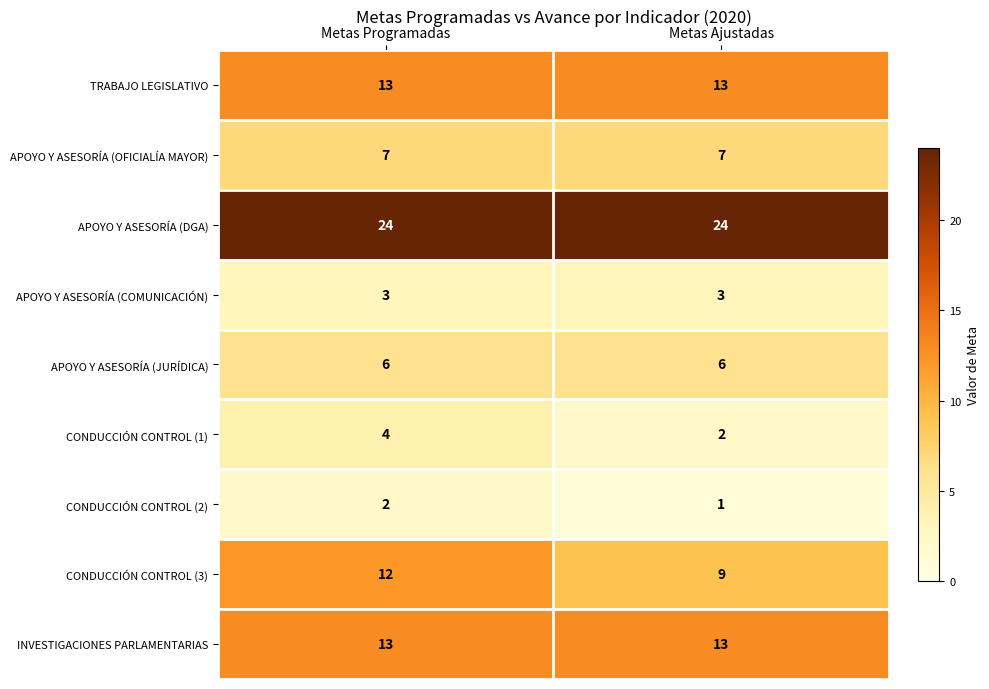

How many data points does each series have?

2